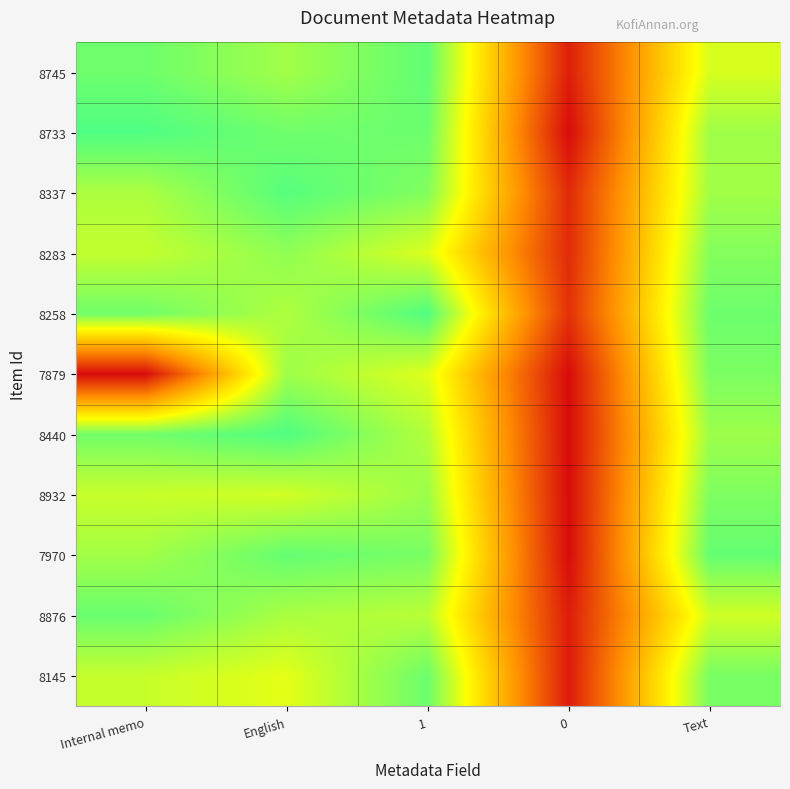

What is the total value across all series at English?

11.1